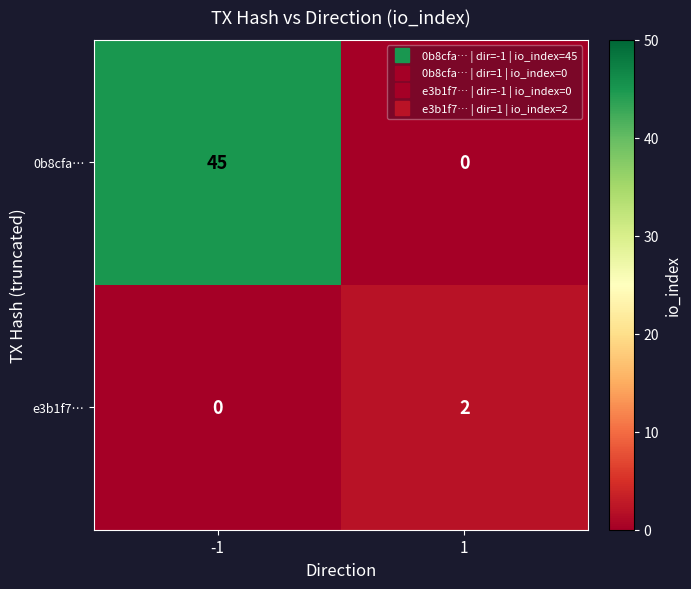

At which category is the sum across all series the highest?

-1